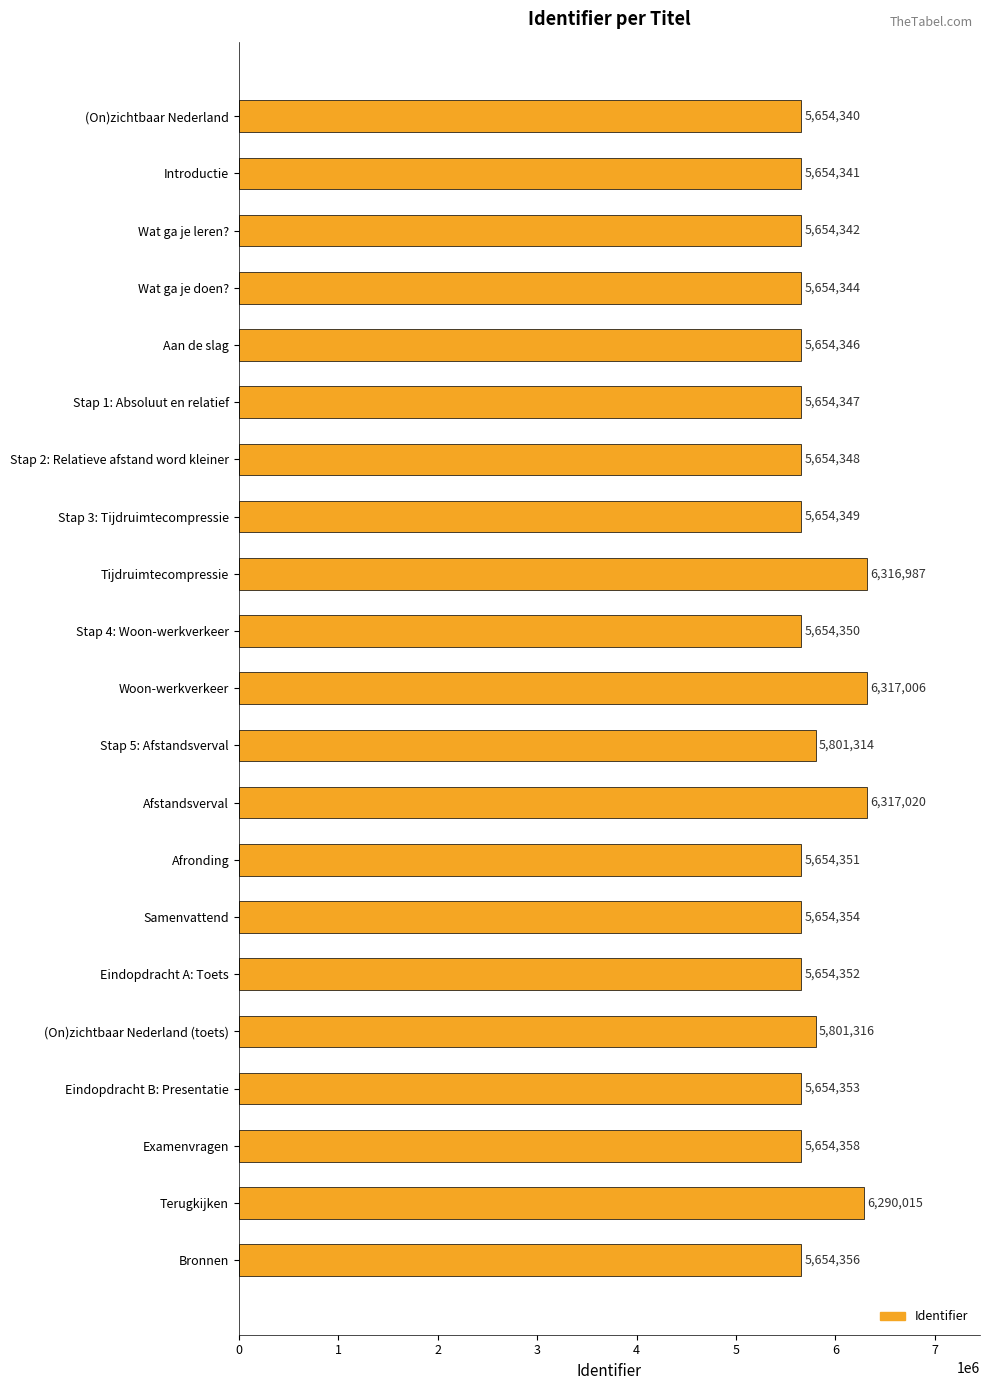

What is the smallest value displayed?

5654340